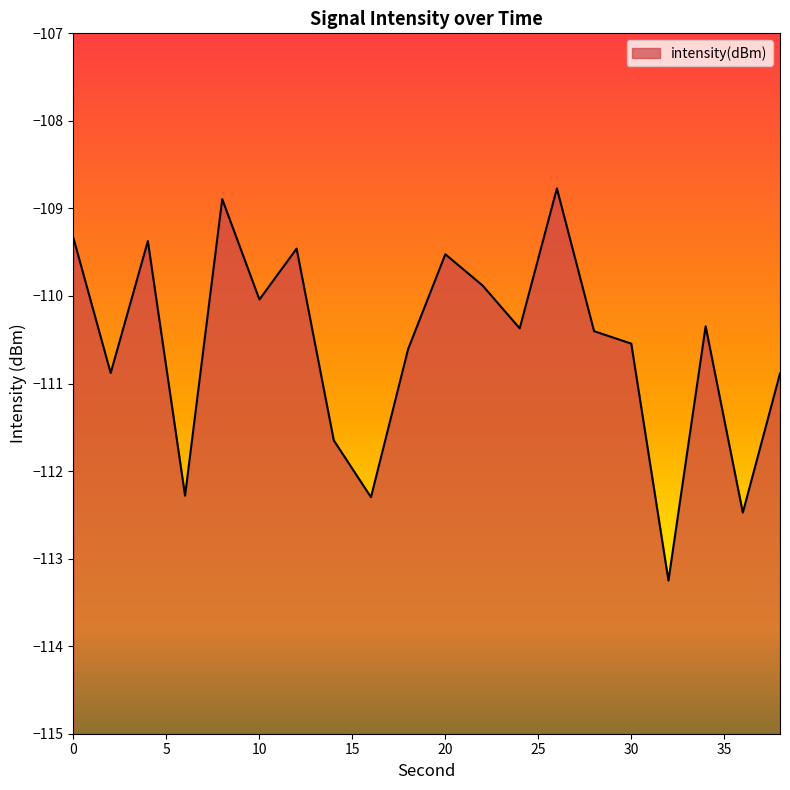

What is the value of the 7th point from the left?

-109.5